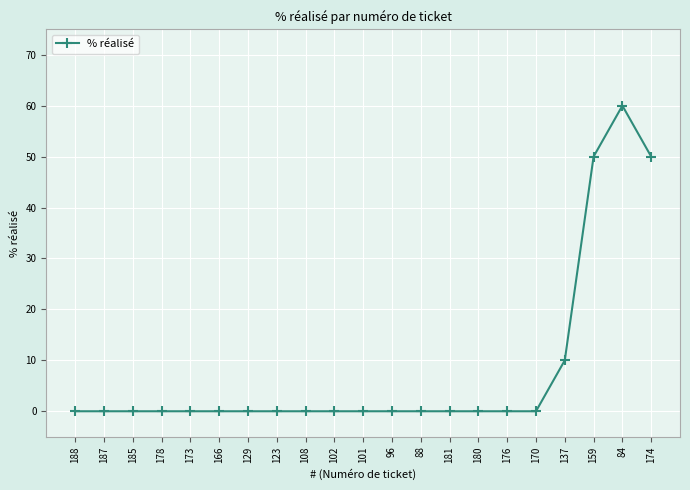

What is the average value?

8